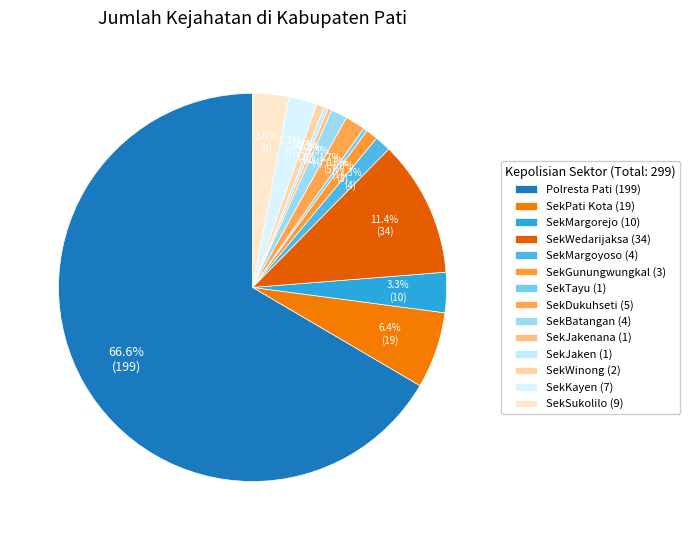

Rank the categories by value from highest to lowest.

Polresta Pati, SekWedarijaksa, SekPati Kota, SekMargorejo, SekSukolilo, SekKayen, SekDukuhseti, SekMargoyoso, SekBatangan, SekGunungwungkal, SekWinong, SekTayu, SekJakenana, SekJaken